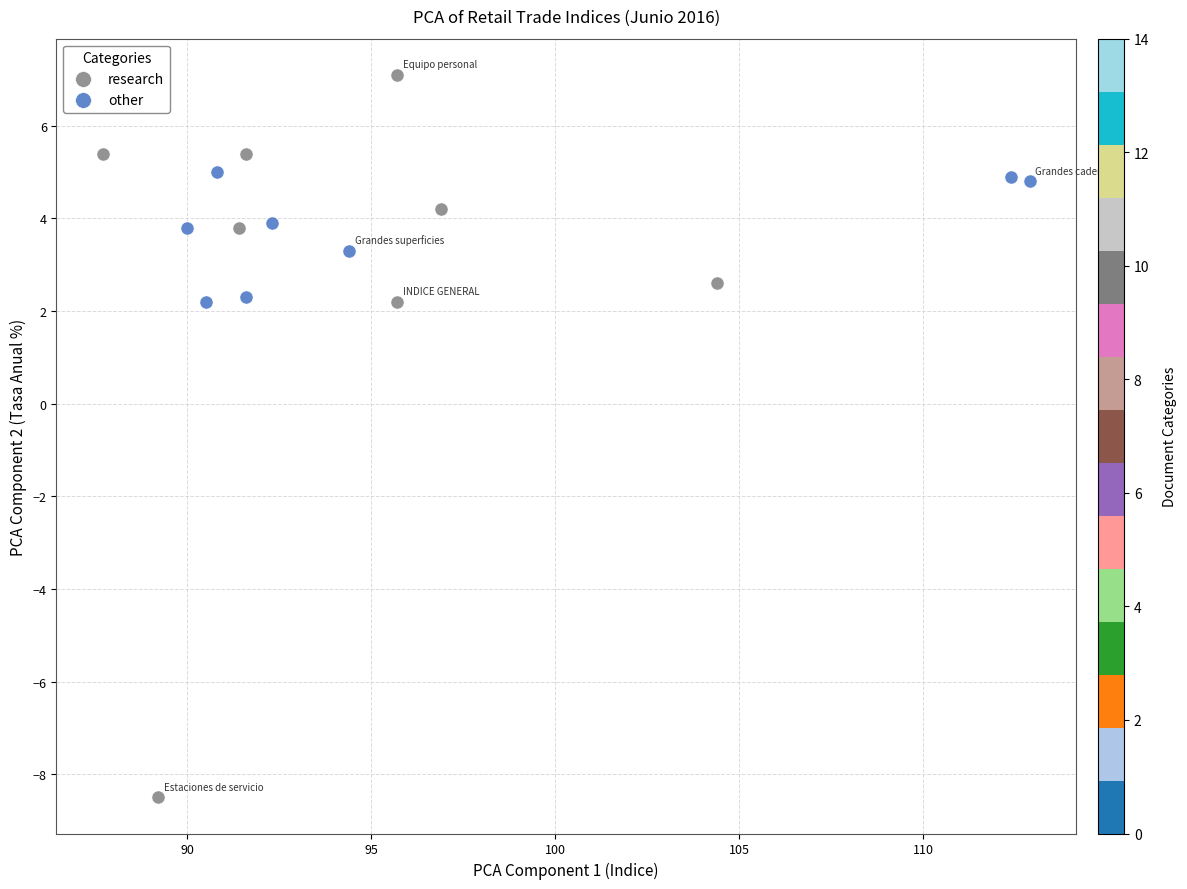

Which series reaches the minimum Y coordinate?

research